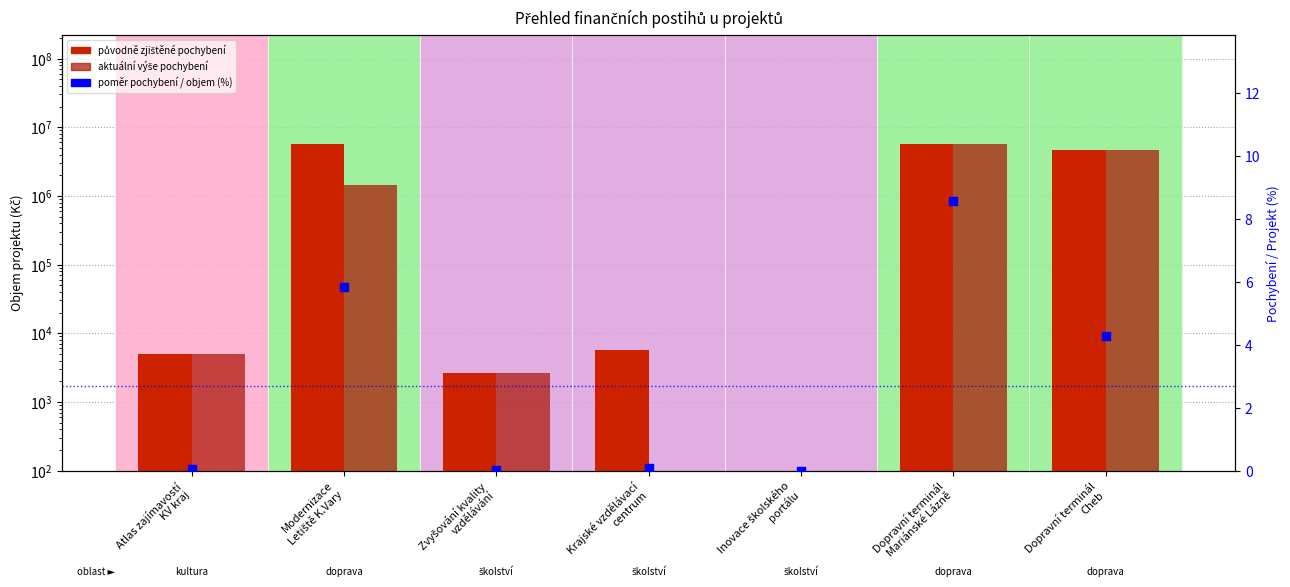

At which category is the sum across all series the highest?

Dopravní terminál
Mariánské Lázně